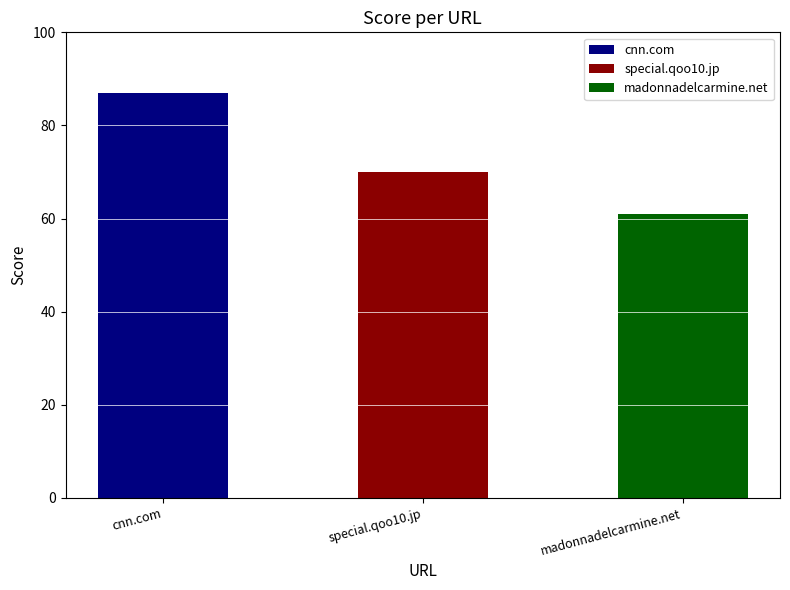

Reading right to left, what are all the values shown in this chart?

madonnadelcarmine.net=61	special.qoo10.jp=70	cnn.com=87